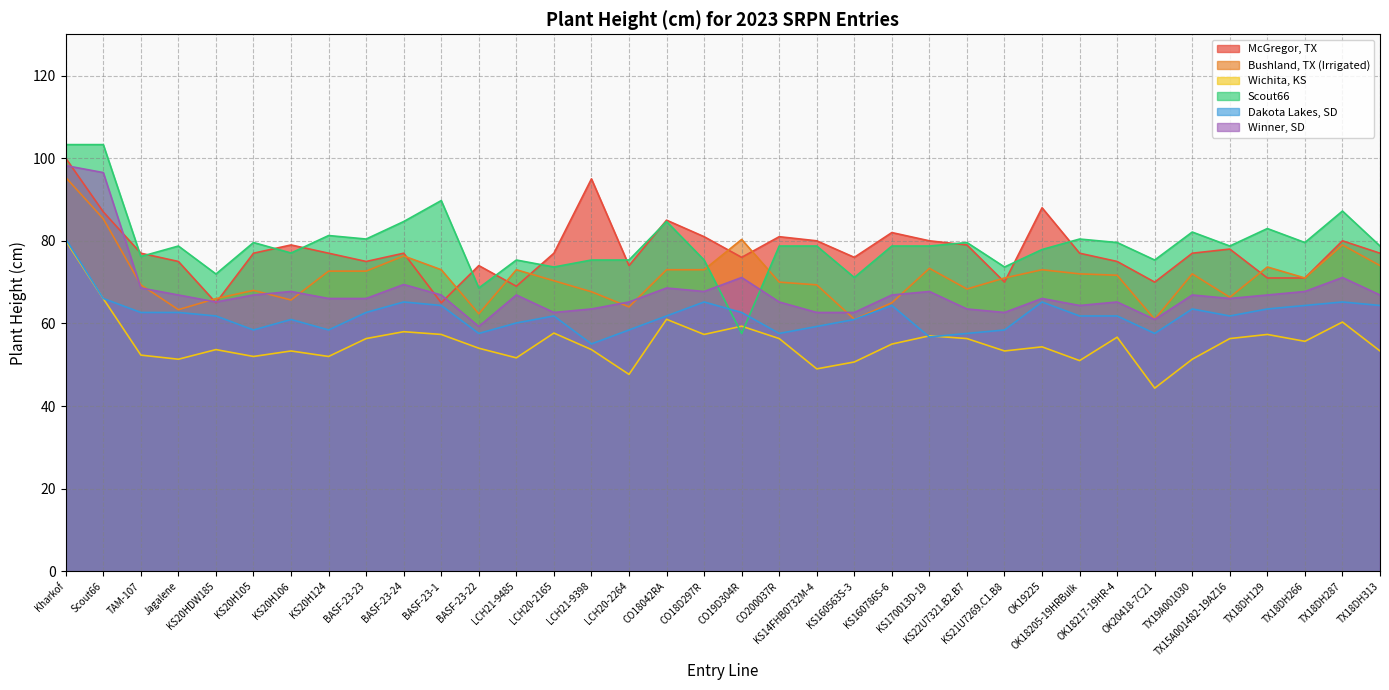

At which category is the sum across all series the highest?

Kharkof